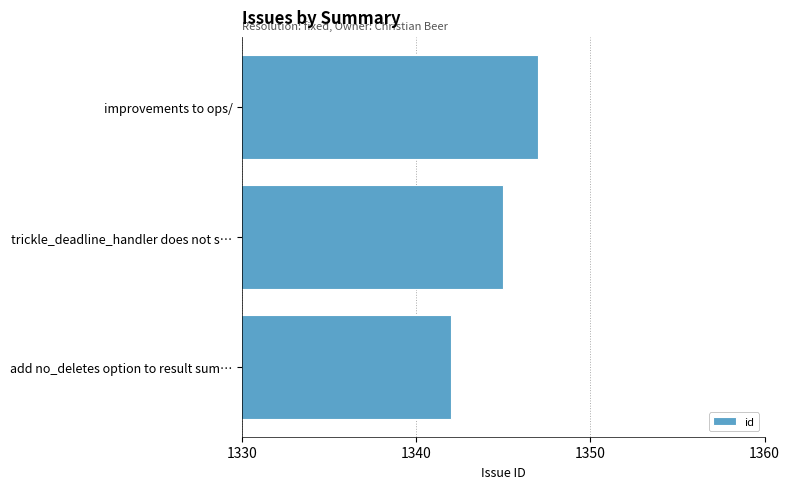

How many bars are there in total?

3